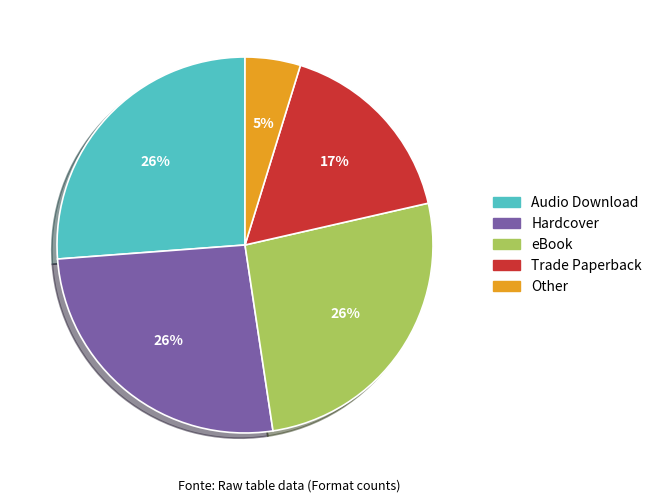

Do Trade Paperback and Hardcover together represent more than half of the pie?

No